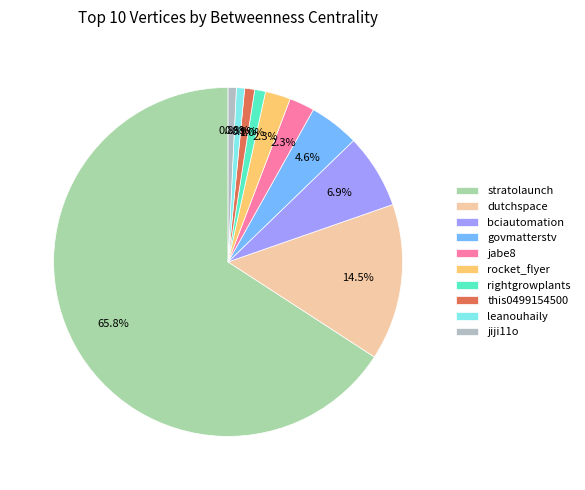

To the nearest percent, what portion does bciautomation represent?

7%